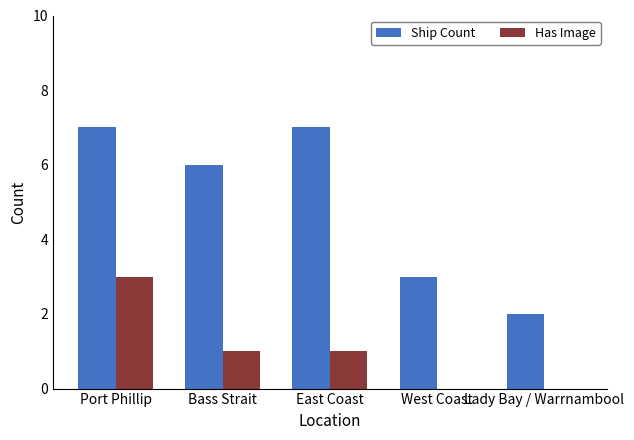

What is the average value of the Has Image series?

1